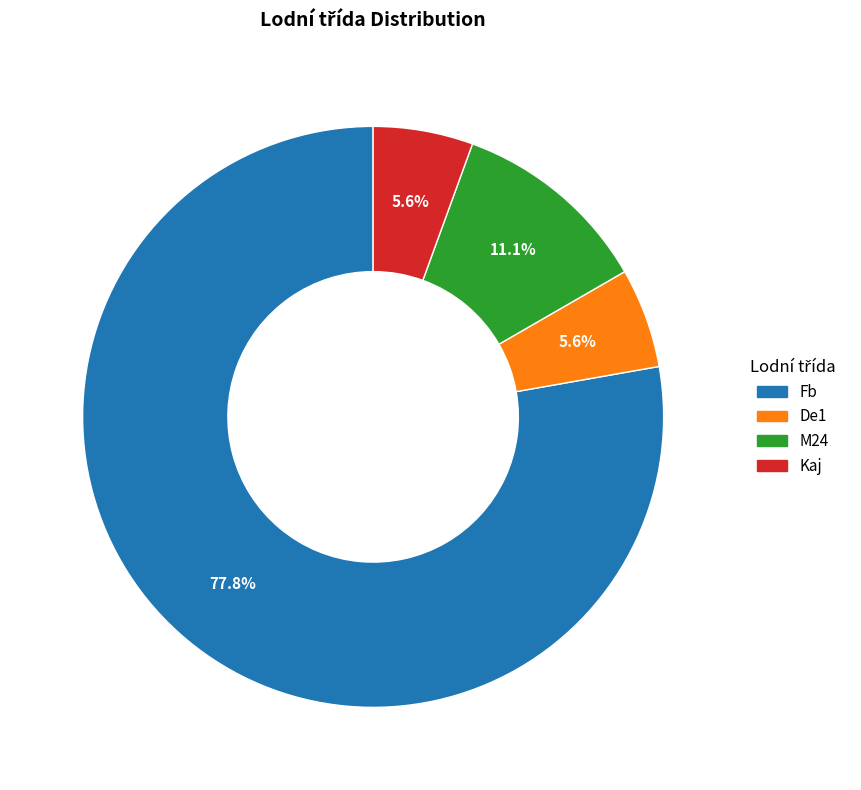

Which category has the biggest portion of the pie?

Fb